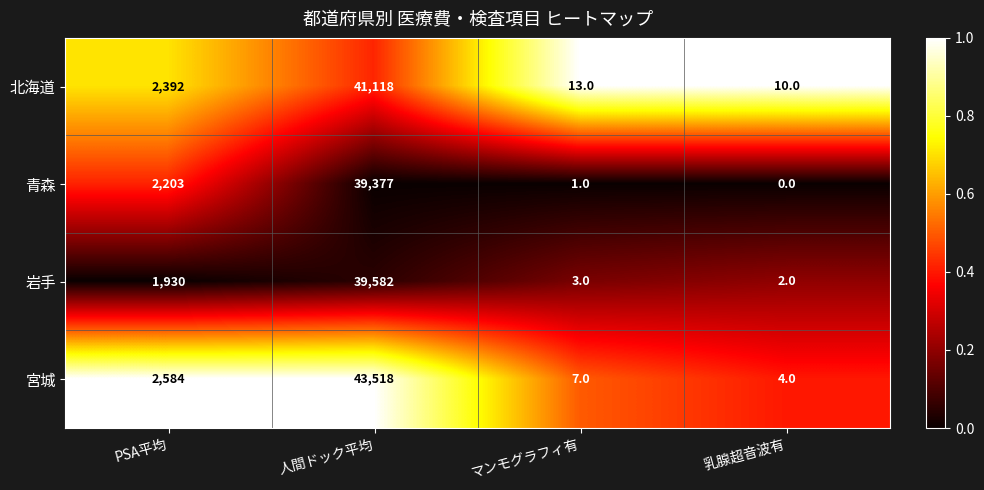

True or false: 岩手 has a value of 2825 at PSA平均.

False